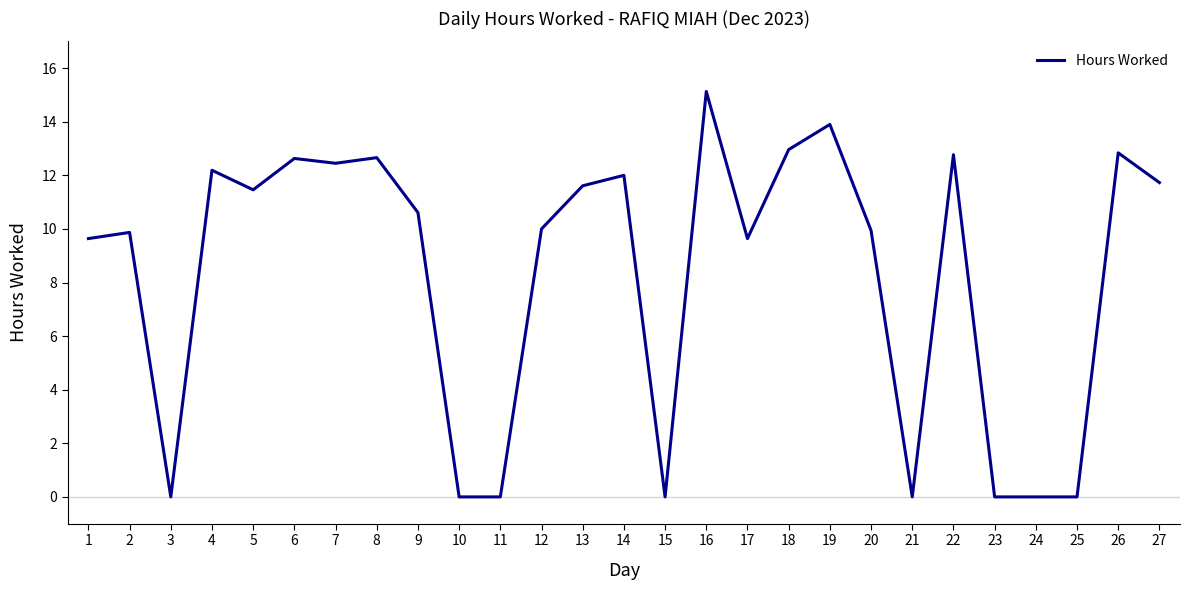

At which category does the chart reach its peak across all series?

16